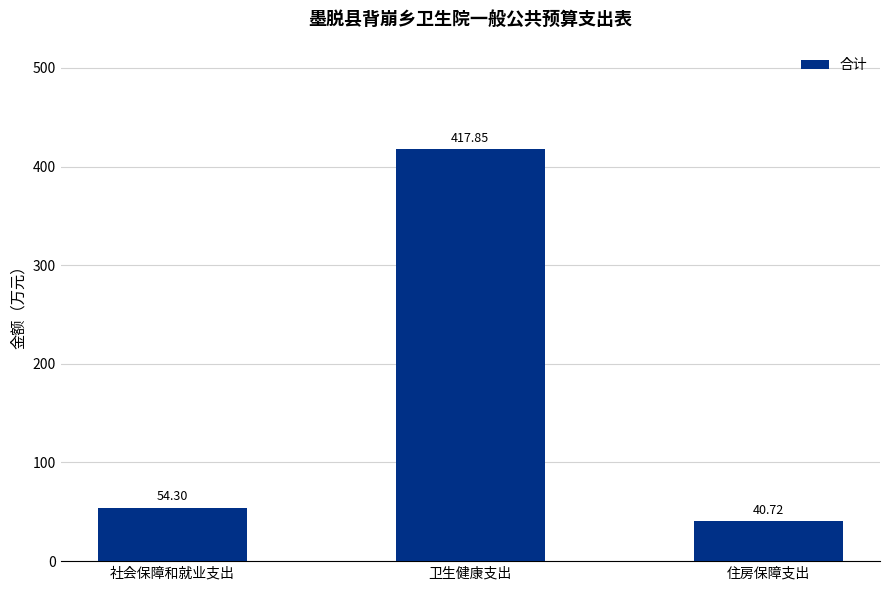

What is the label of the 1st bar from the left?

社会保障和就业支出